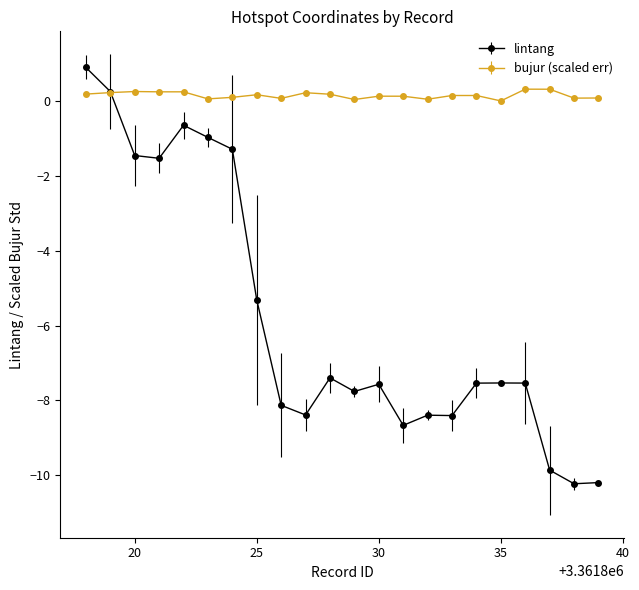

What is the value of the bujur (scaled err) point at the 19th from the left?

0.3